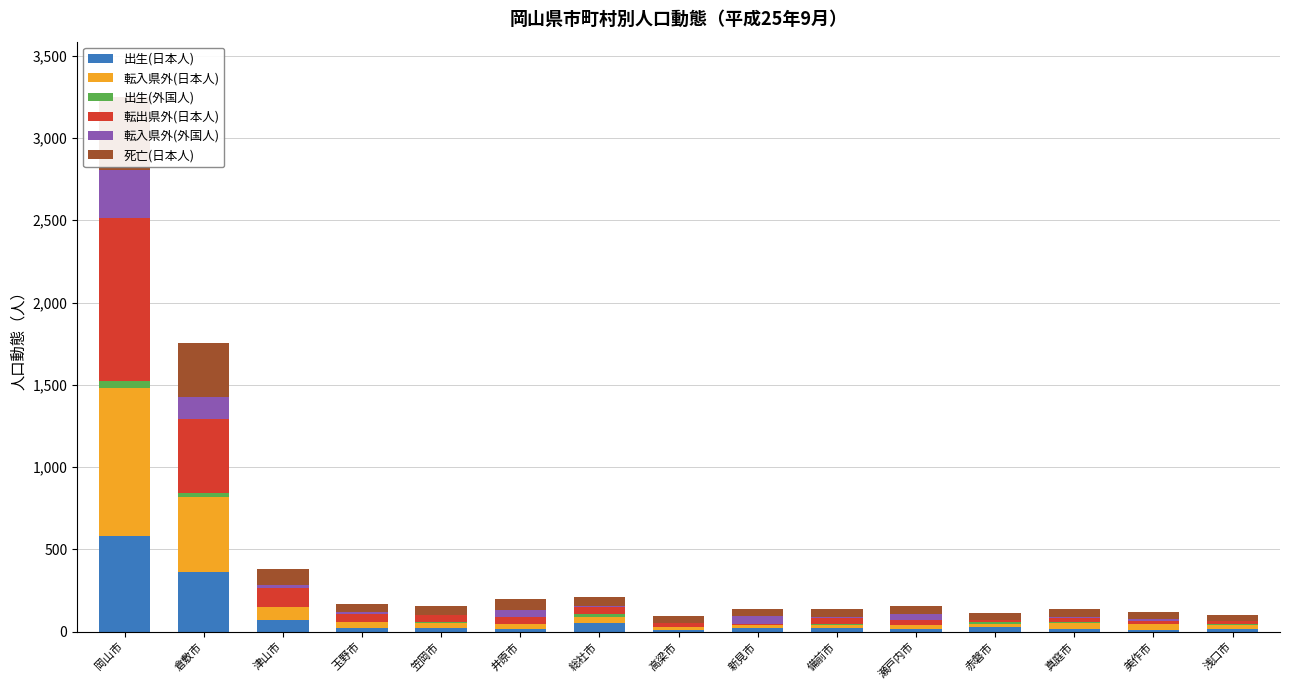

Rank the series at 総社市 from lowest to highest value.

転入県外(外国人), 出生(外国人), 転入県外(日本人), 転出県外(日本人), 出生(日本人), 死亡(日本人)